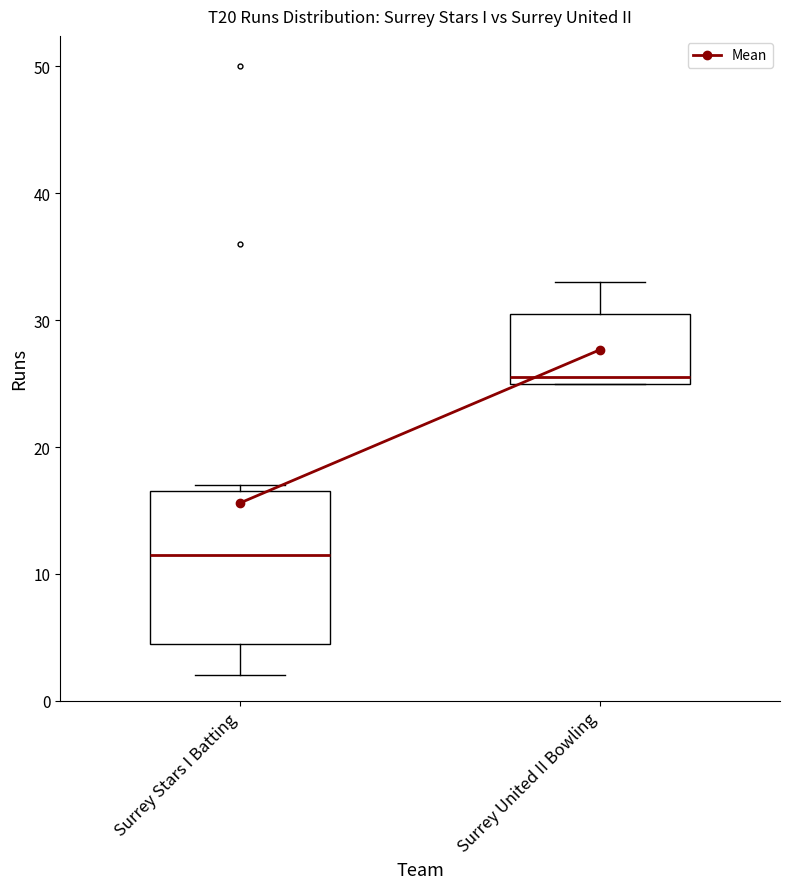

Where is the lower edge of the box for Surrey Stars I Batting on the y-axis? The values are not printed on the chart, so give them approximately, as read against the axis.

5